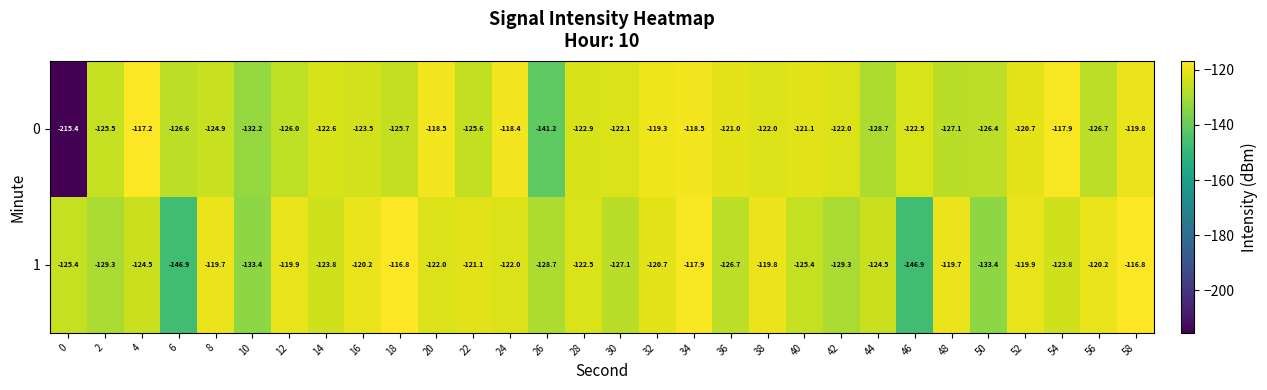

How many distinct data groups are displayed?

2